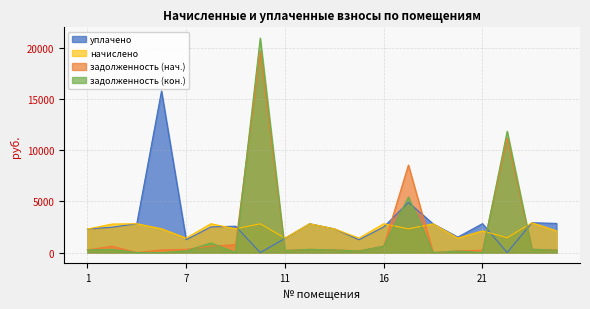

Reading left to right, transcribe all the data shown in this chart.

задолженность (нач.): 1=255.5	2=619.0	4=0.0	5=258.6	7=314.4	8=627.3	9=773.6	10=19640.6	11=192.2	12=312.7	13=257.6	15=156.9	16=625.1	17=8547.5	18=0.0	19=156.9	21=234.6	22=11163.1	23=323.8	24=235.3
задолженность (кон.): 1=255.5	2=309.5	4=0.0	5=0.0	7=156.9	8=939.3	9=0.0	10=20952.4	11=202.8	12=312.7	13=257.6	15=156.9	16=624.2	17=5432.8	18=0.0	19=150.6	21=0.0	22=11856.3	23=323.8	24=235.3
начислено: 1=2299.1	2=2785.7	4=2814.3	5=2327.8	7=1411.9	8=2814.3	9=2318.2	10=2809.5	11=1411.9	12=2814.3	13=2318.2	15=1411.9	16=2814.3	17=2318.2	18=2804.8	19=1411.9	21=2117.9	22=1445.3	23=2914.5	24=2117.9
уплачено: 1=2299.1	2=2476.2	4=2814.3	5=15777.0	7=1255.0	8=2501.6	9=2576.6	10=0.0	11=1380.5	12=2814.3	13=2318.1	15=1255.0	16=2504.0	17=4900.0	18=2804.8	19=1507.6	21=2823.8	22=0.0	23=2914.5	24=2846.9